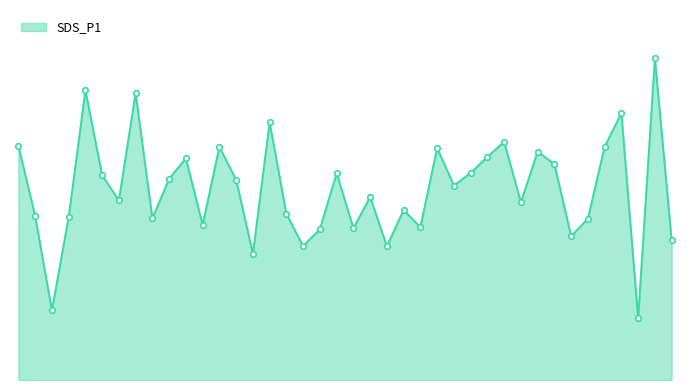

How many series are shown in this chart?

1